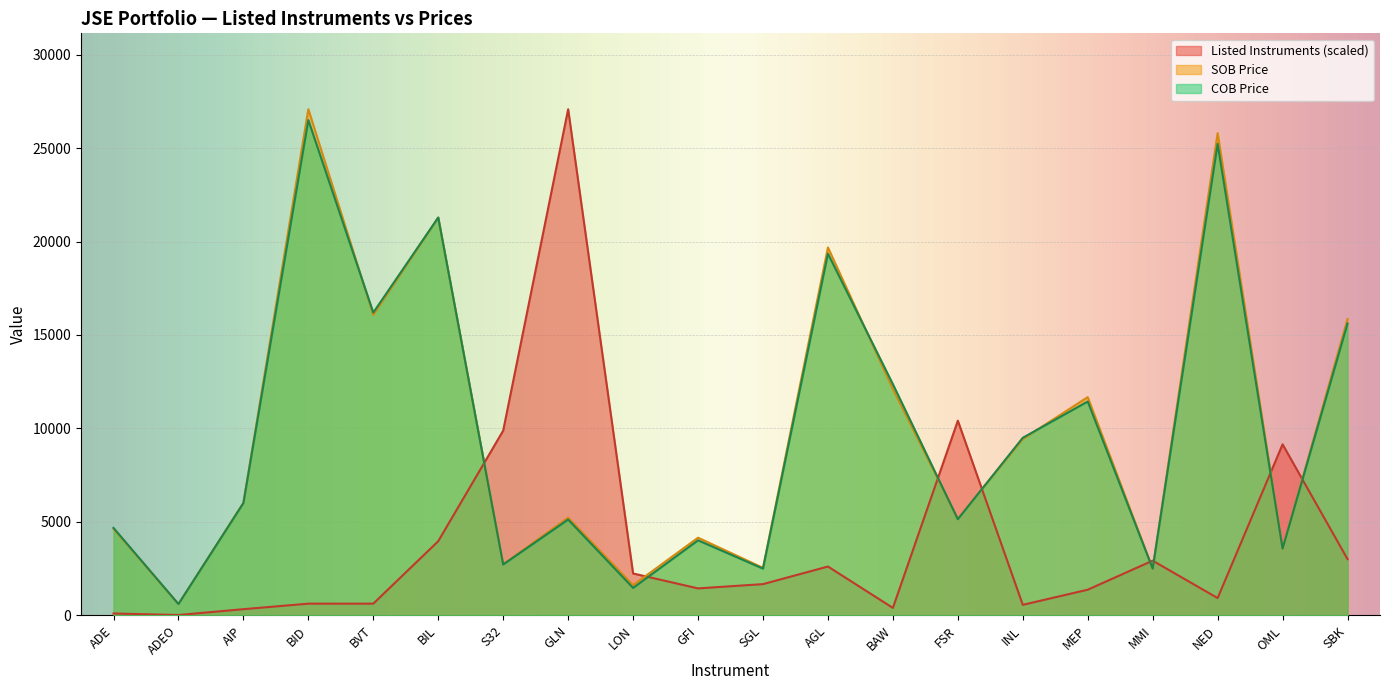

Is it true that SOB Price equals 19684.0 at AGL?

True